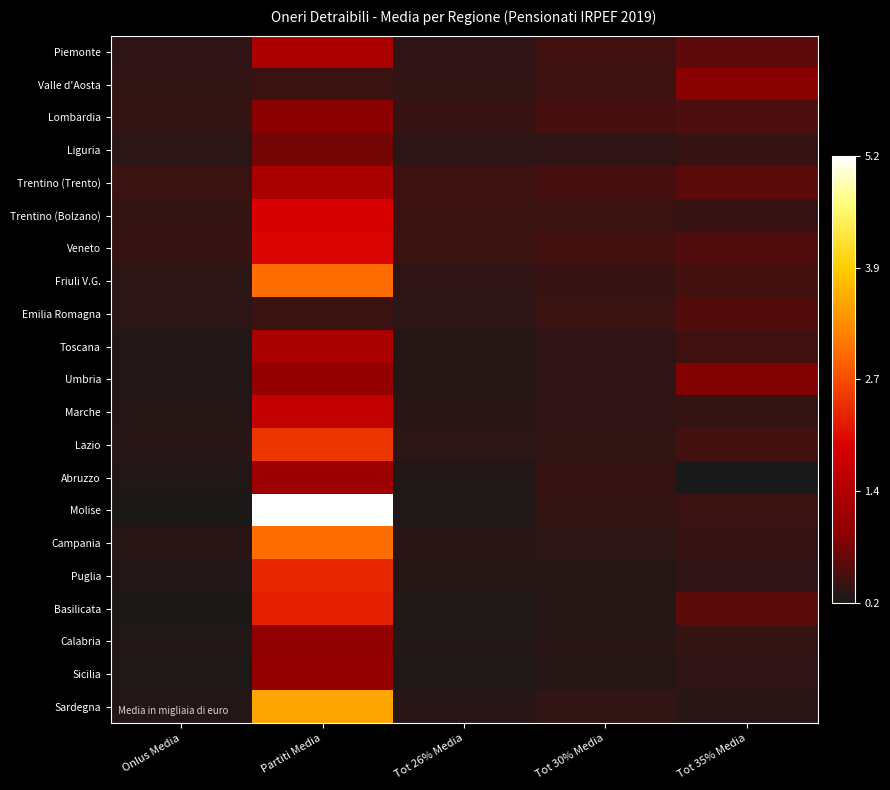

At how many categories does at least one series exceed 1?

1